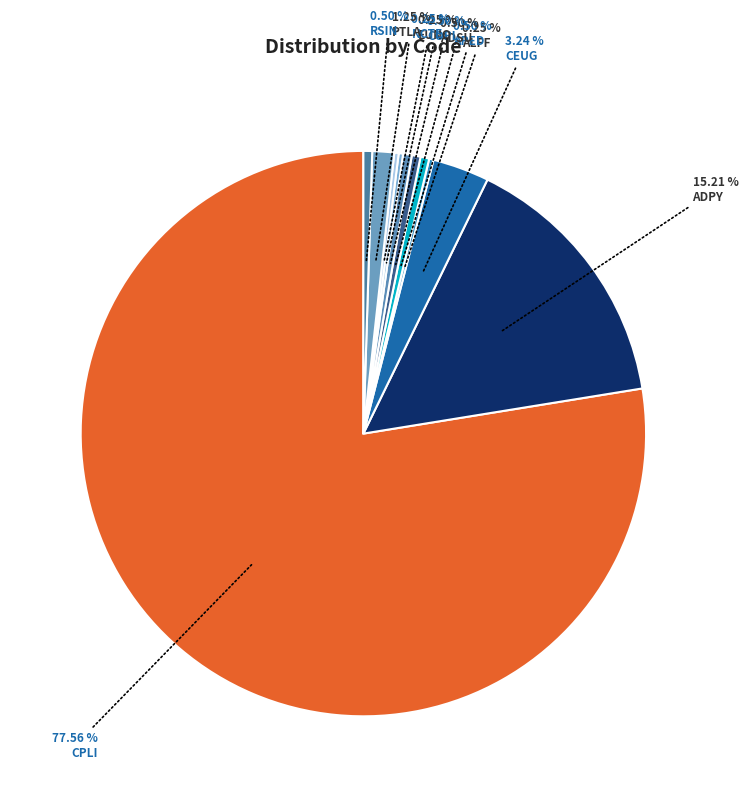

To the nearest percent, what is the average slice percentage?

9%